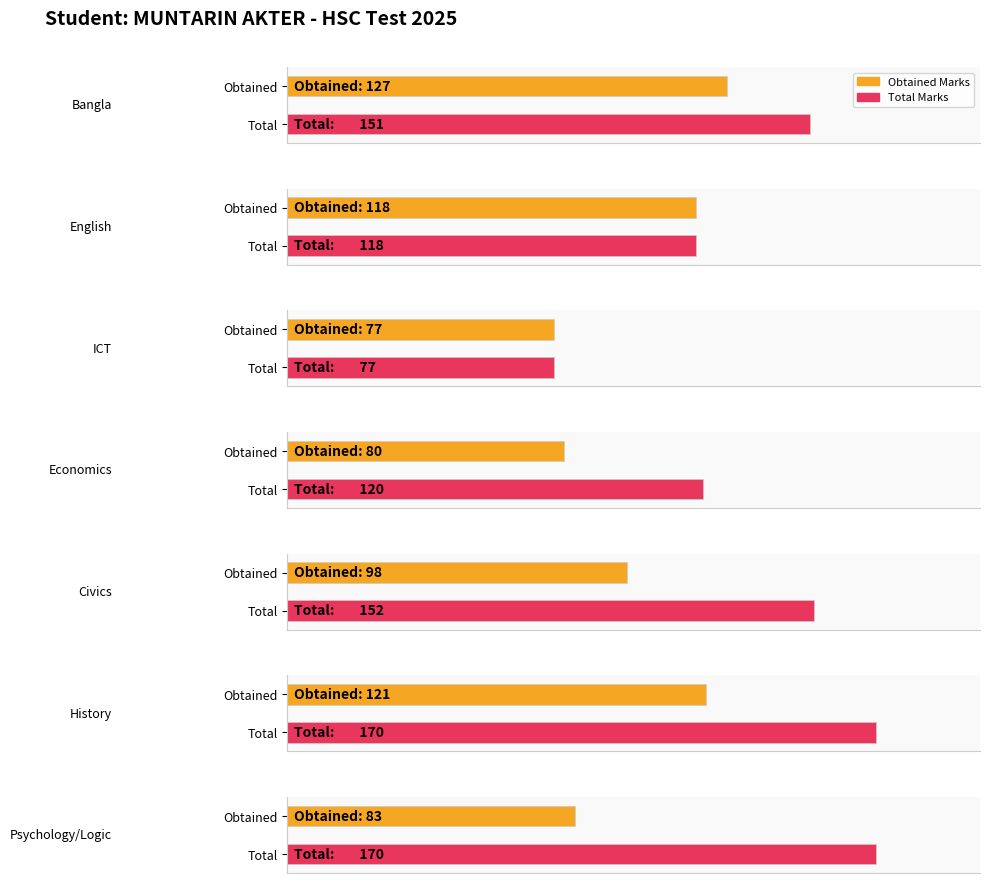

Reading left to right, extract all data points from this chart.

Obtained Marks: Bangla=127	English=118	ICT=77	Economics=80	Civics=98	History=121	Psychology/Logic=83
Total: Bangla=151	English=118	ICT=77	Economics=120	Civics=152	History=170	Psychology/Logic=170